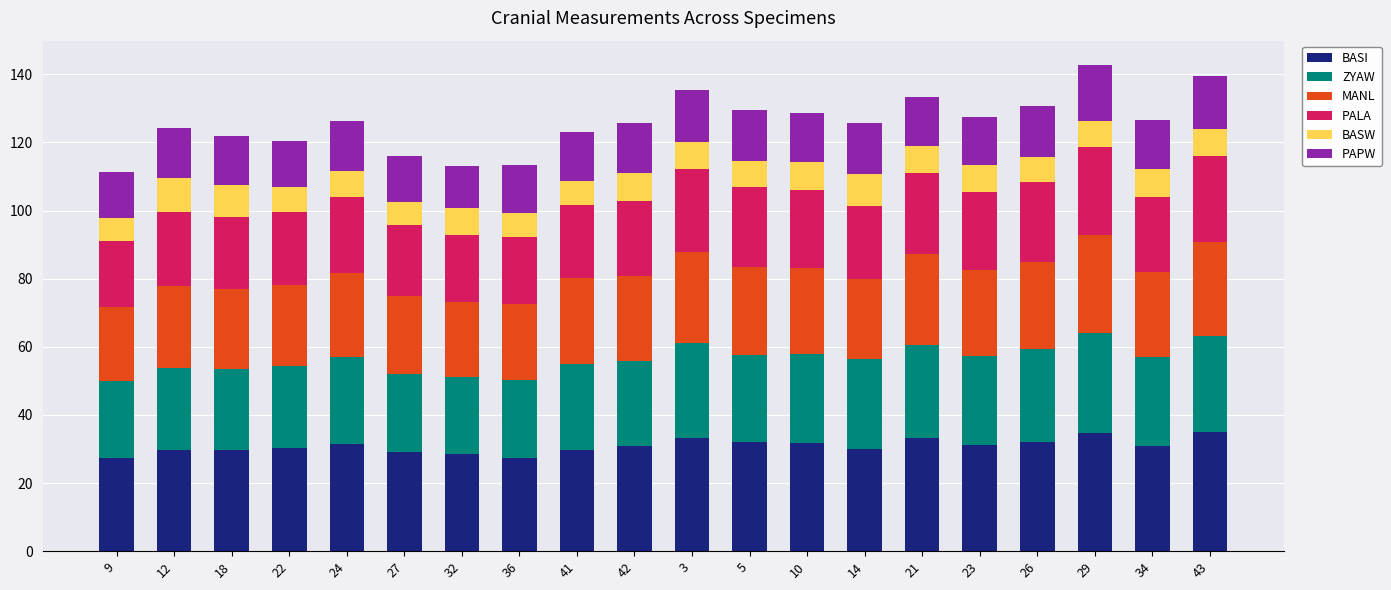

What is the total value across all series at 43?

139.6